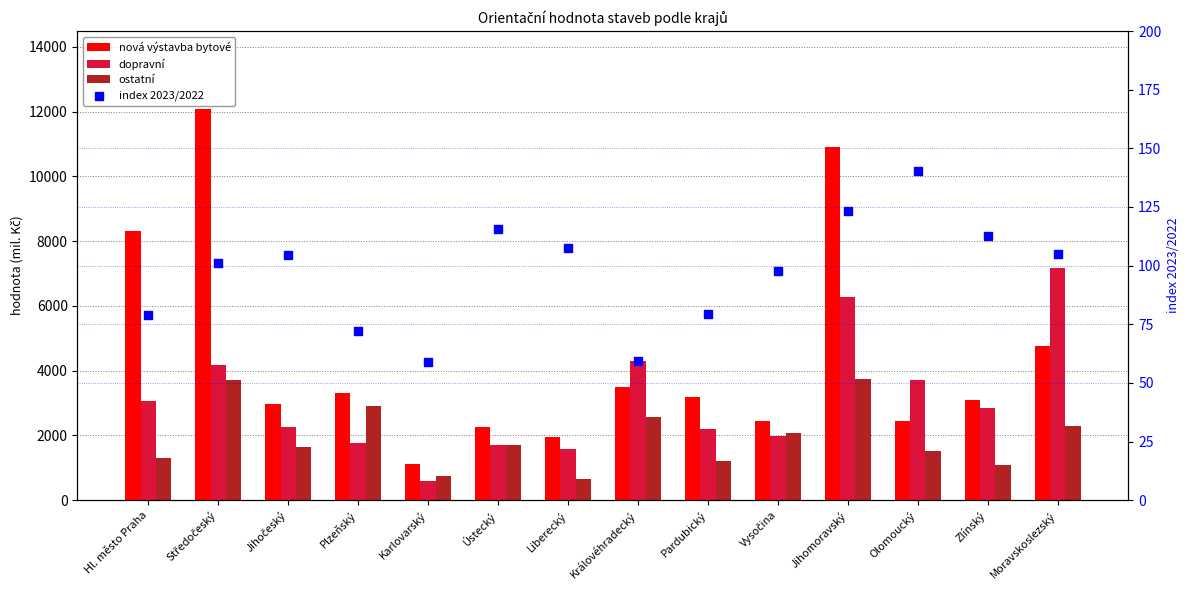

Is the value of dopravní at Karlovarský greater than the value of nová výstavba bytové at Vysočina?

No